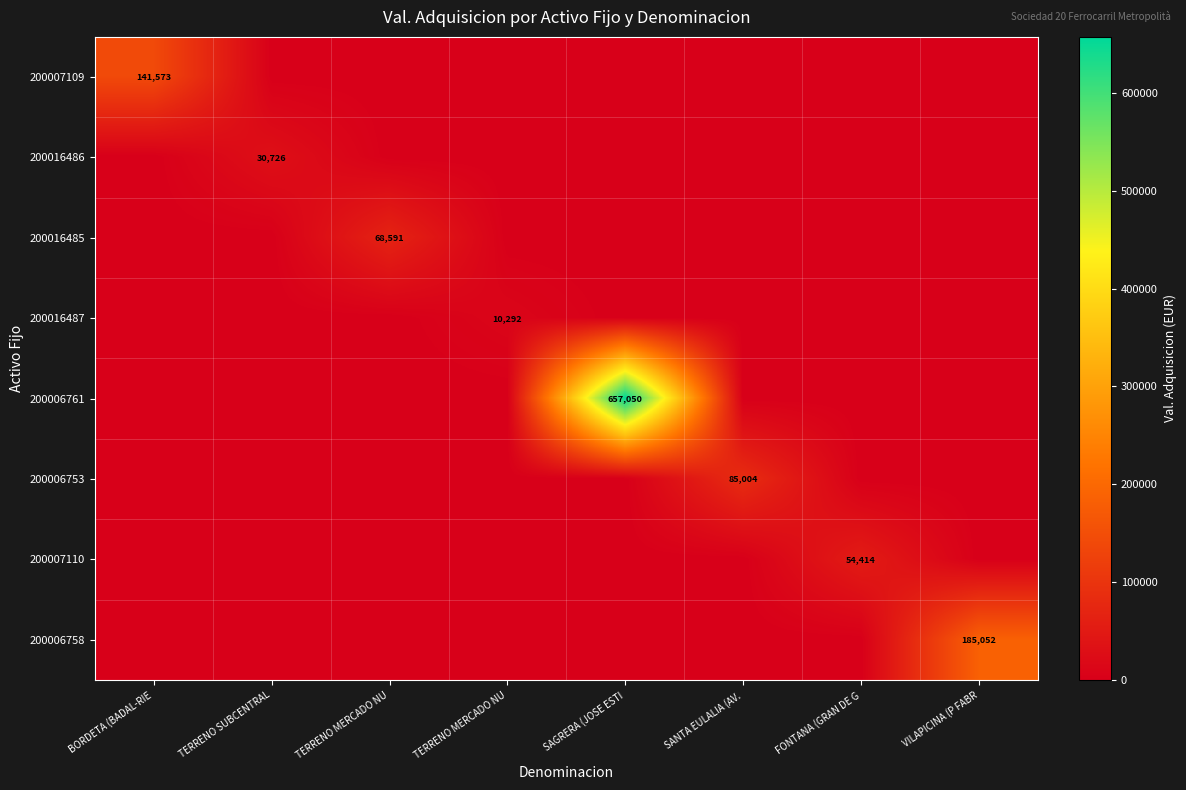

Which series changed the most between SAGRERA (JOSE ESTI and VILAPICINA (P FABR?

200006761